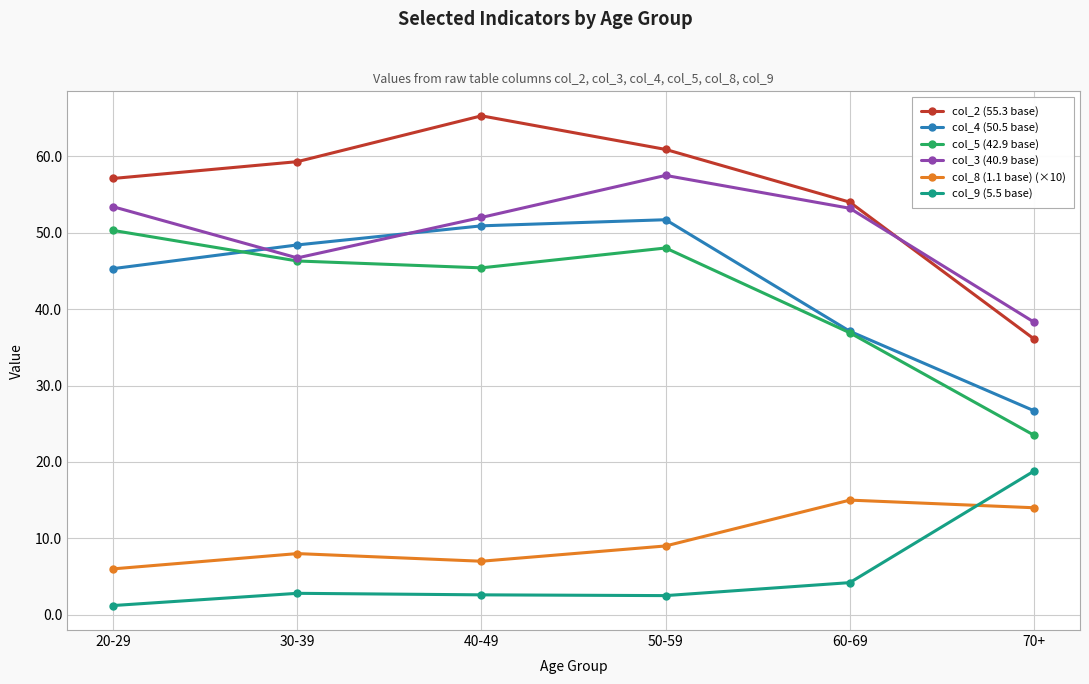

Count the number of data series in this chart.

6